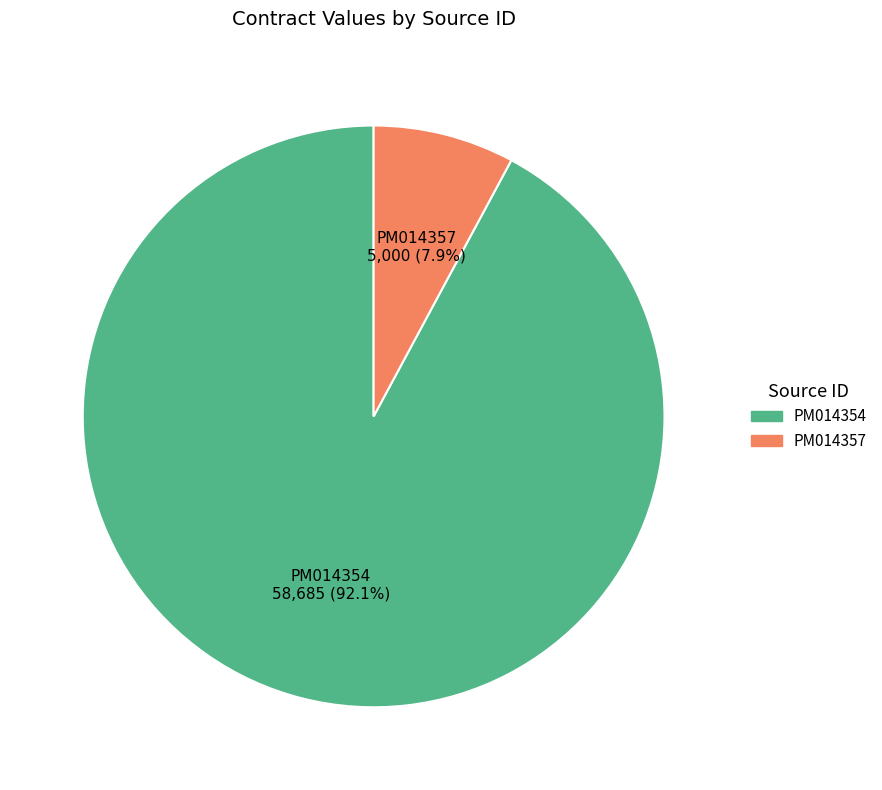

Does any single category account for the majority?

Yes